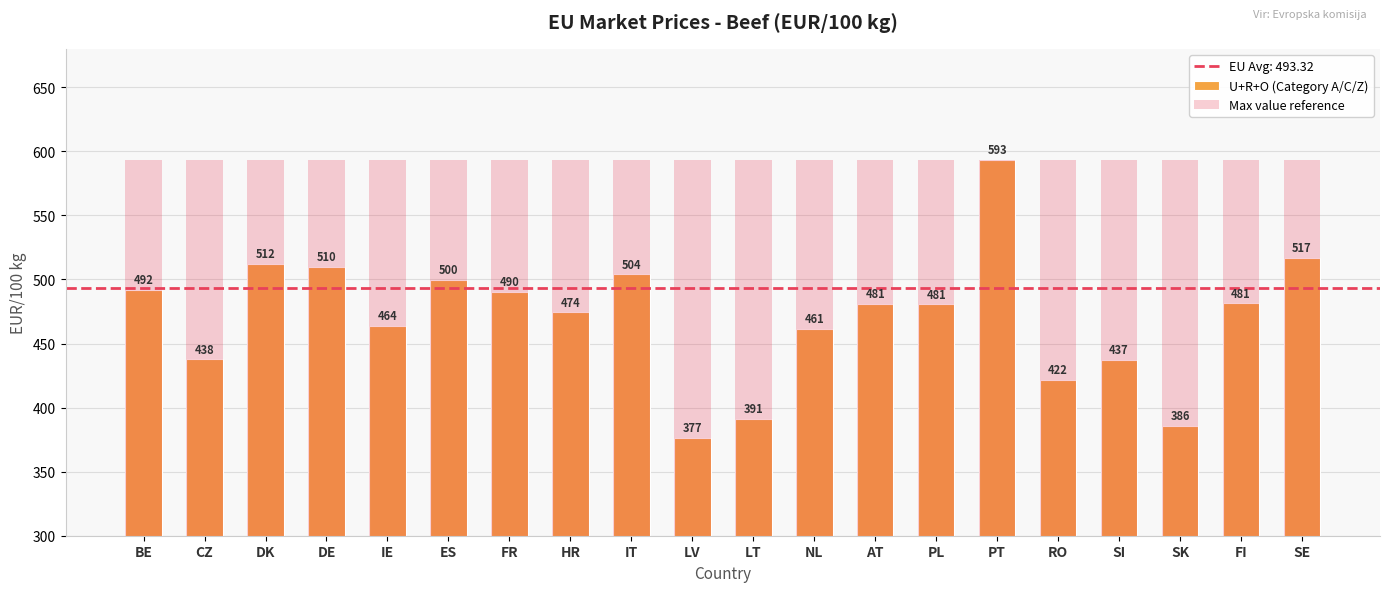

What is the difference between the maximum and minimum values in the U+R+O (Category A/C/Z) series?

216.7